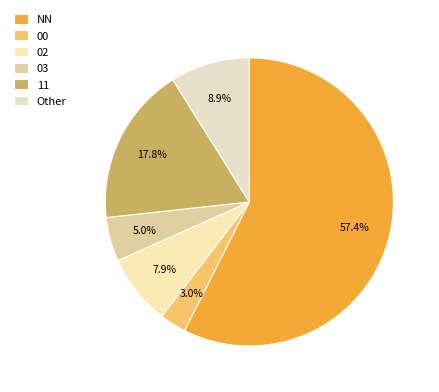

How many slices are in this pie chart?

6